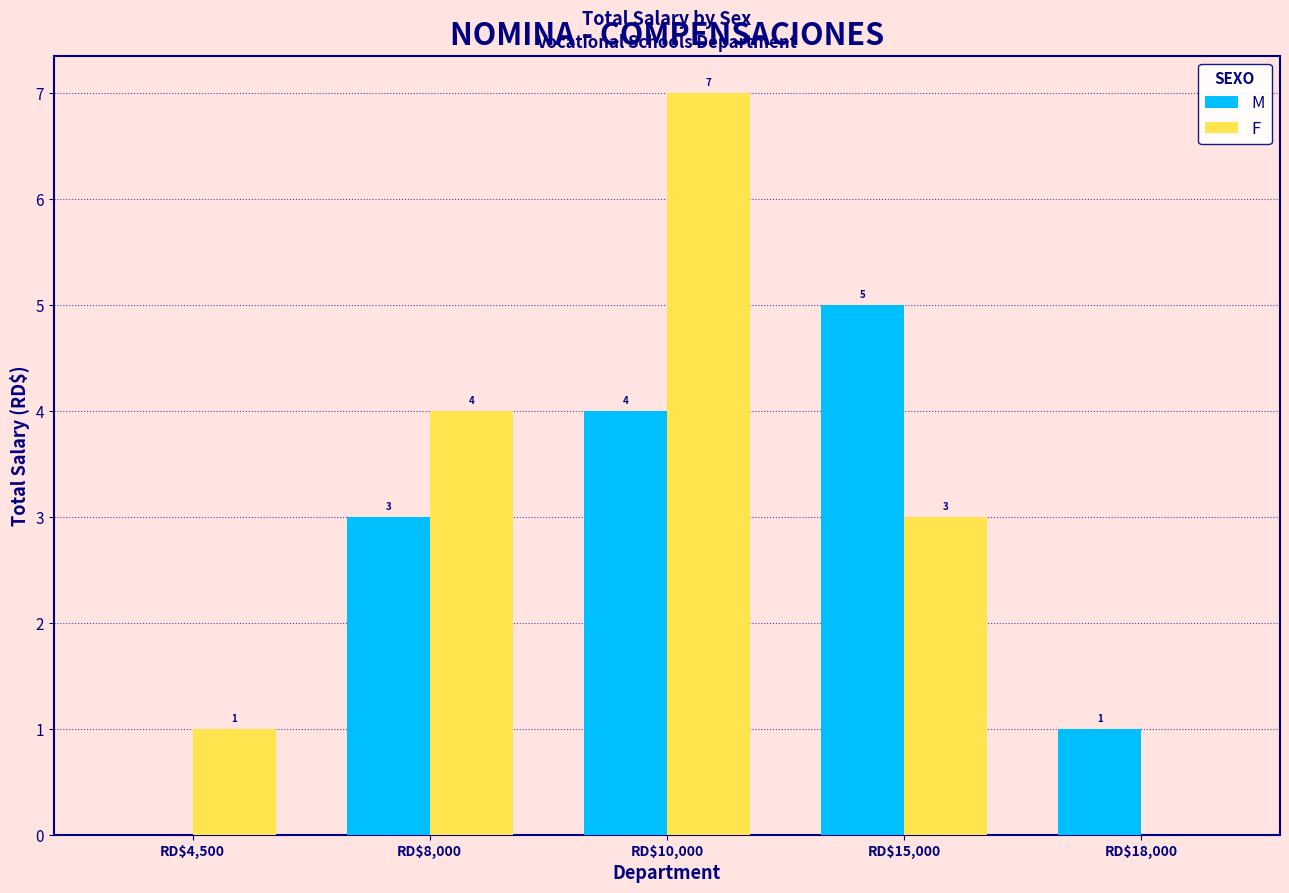

Which category has the highest value across all series?

RD$10,000